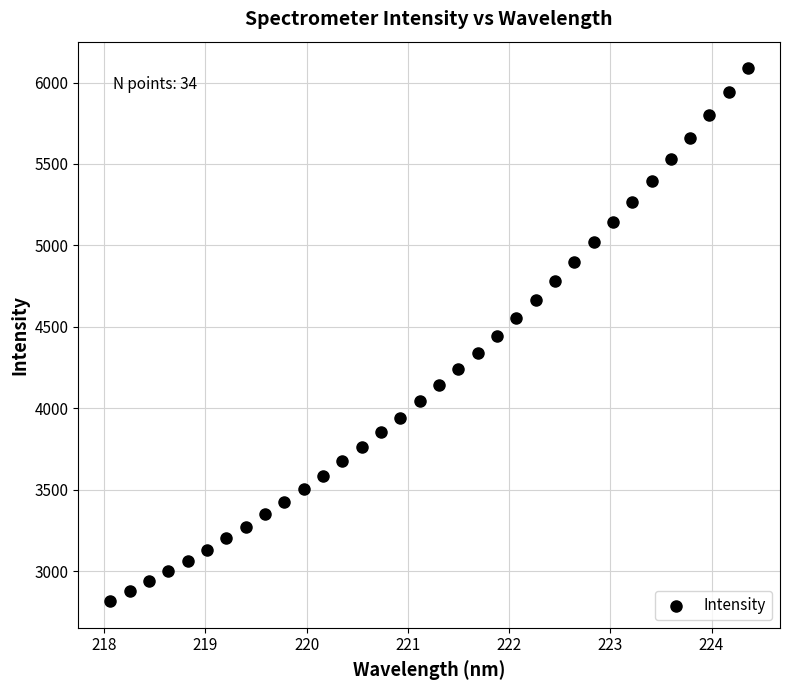

What is the range of X values (max minus min)?

6.3